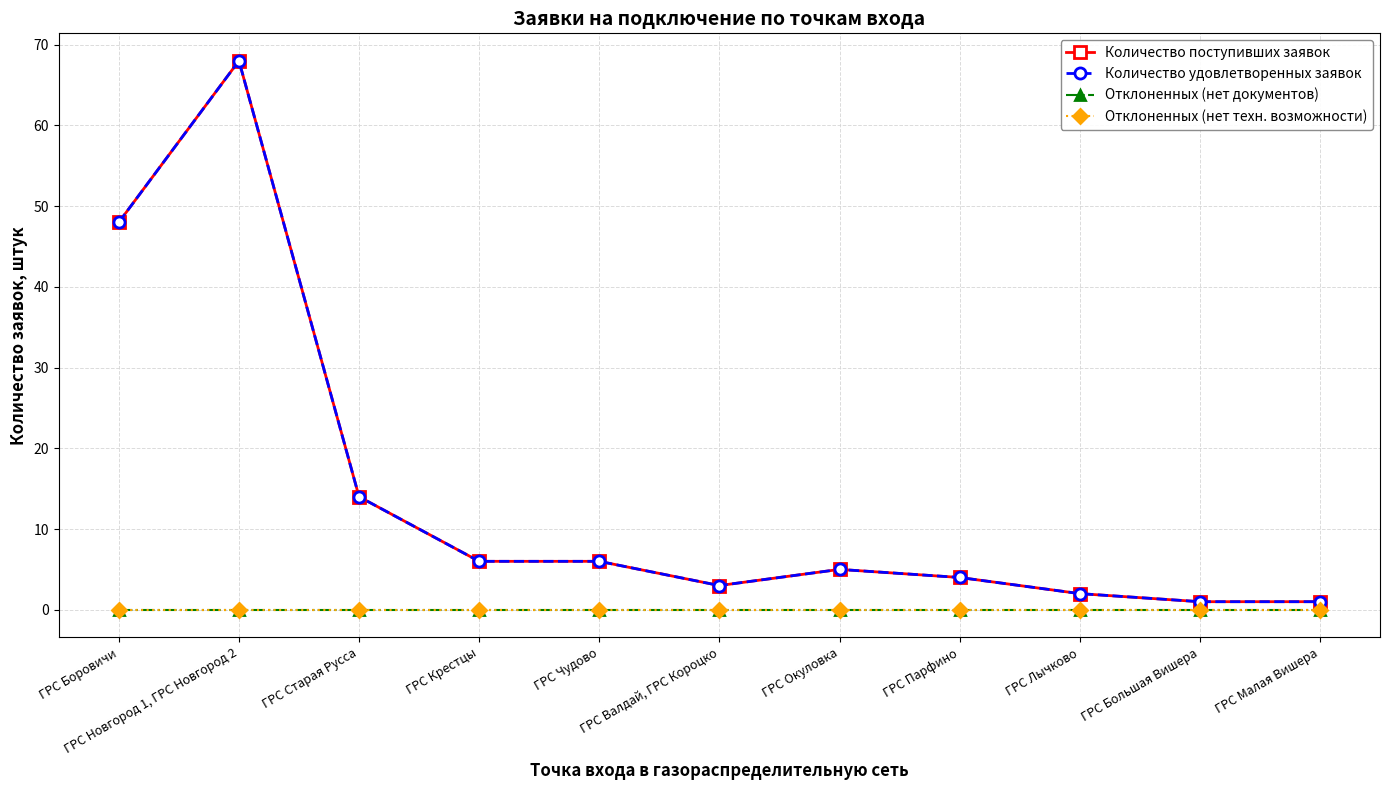

What is the difference between the Количество поступивших заявок values at ГРС Крестцы and ГРС Окуловка?

1